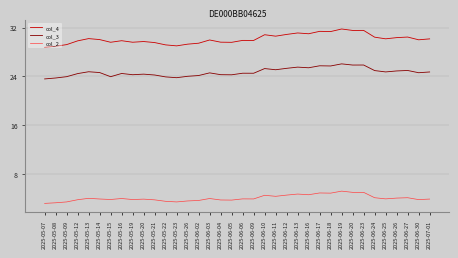

What is the highest value of the col_2 series?

5.2